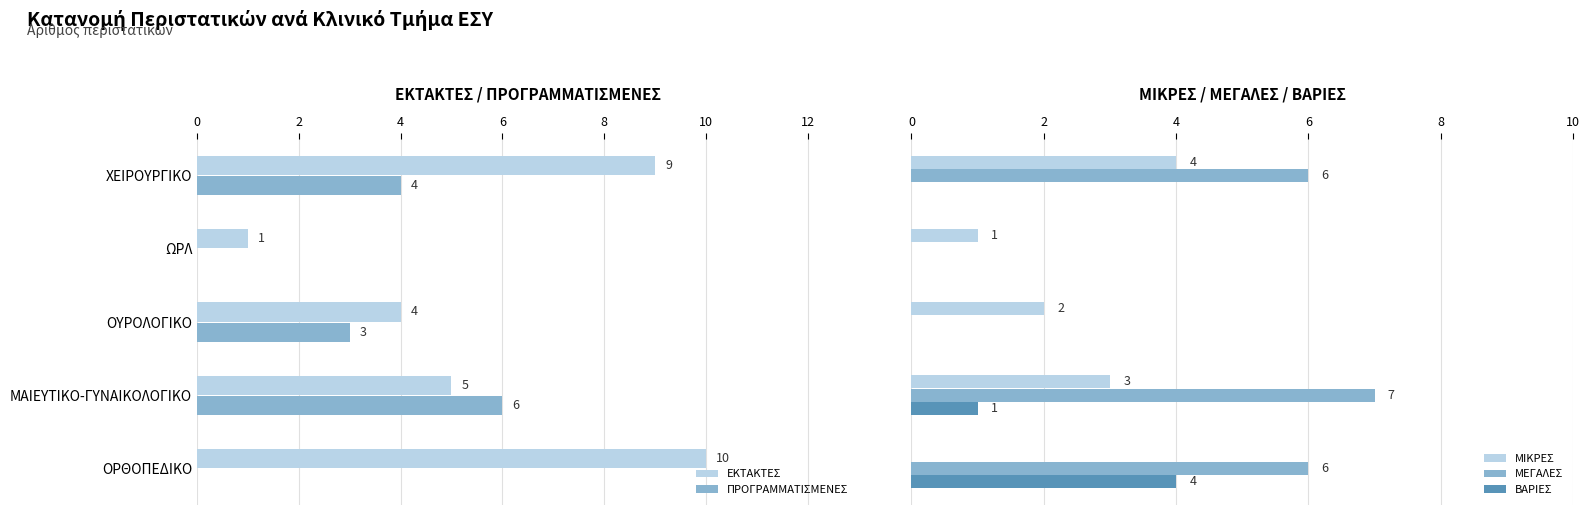

What value does the ΠΡΟΓΡΑΜΜΑΤΙΣΜΕΝΕΣ series have at ΧΕΙΡΟΥΡΓΙΚΟ?

4